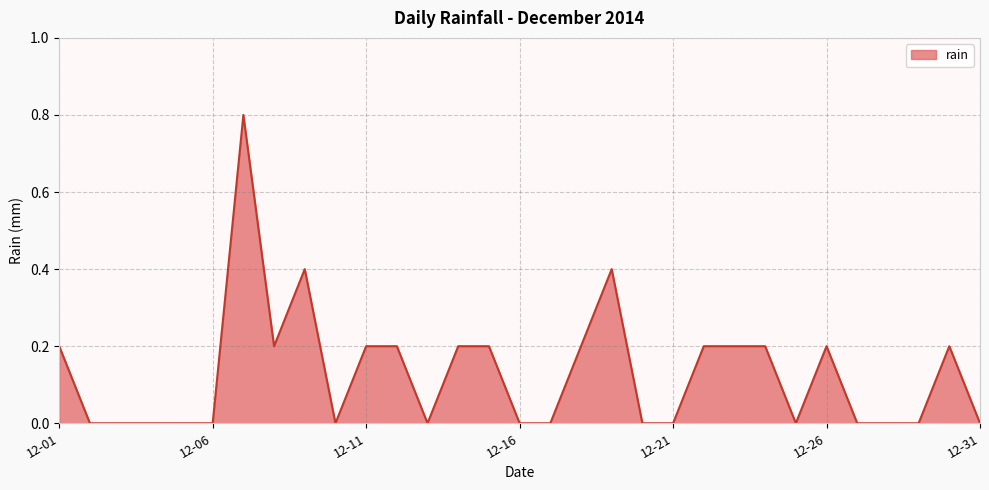

Does the chart have visible grid lines?

Yes